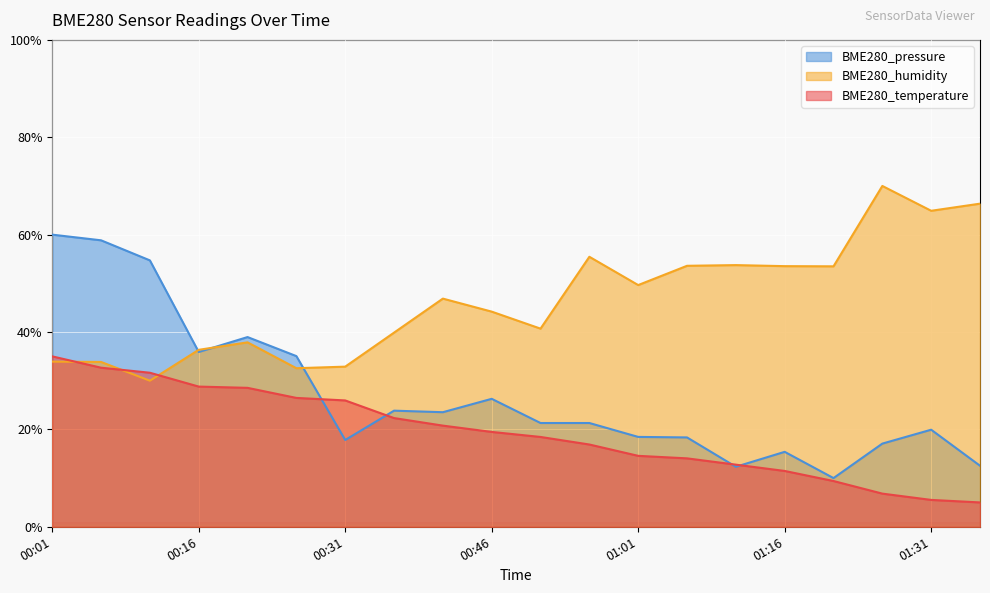

True or false: BME280_humidity has a value of 70.0 at 01:26.

True